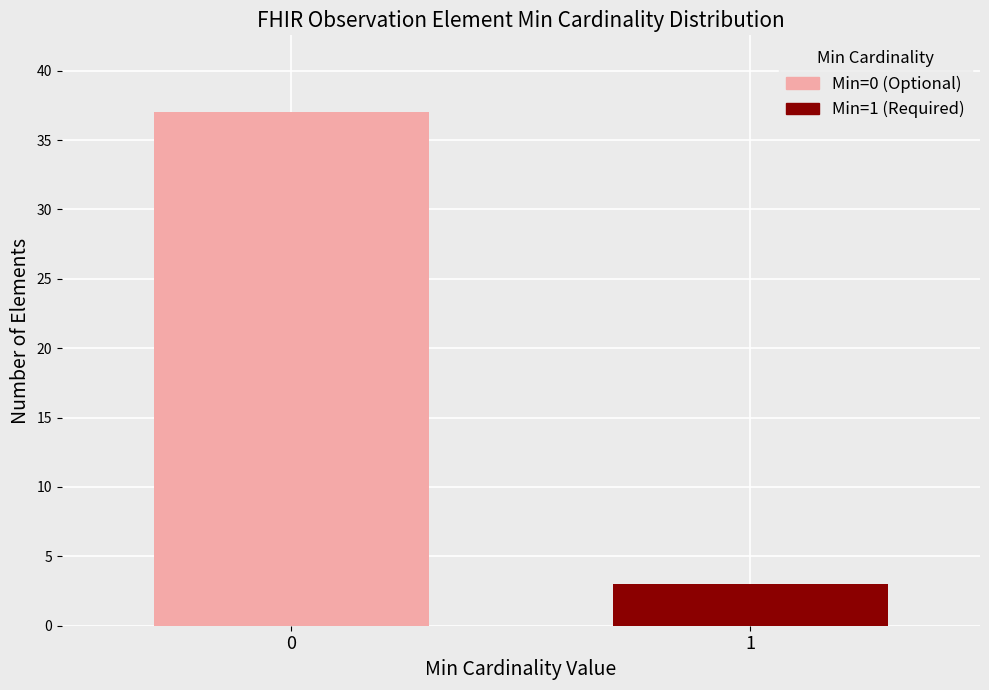

Reading right to left, what are the values for Min=1 (Required)?

1=3	0=0